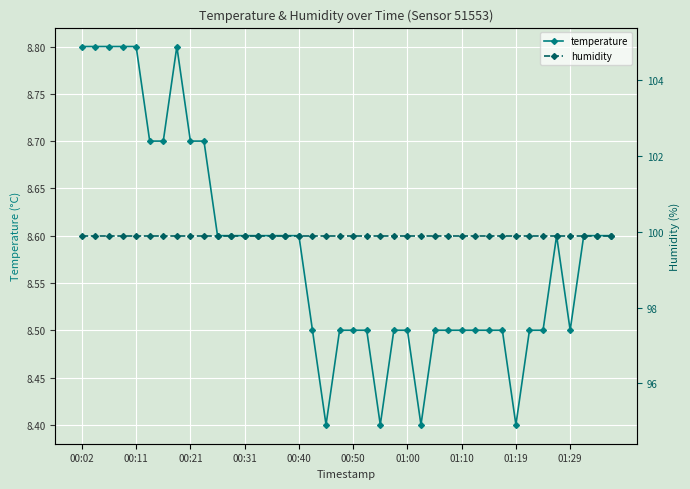

Count the temperature values in the range 8 to 9.

40